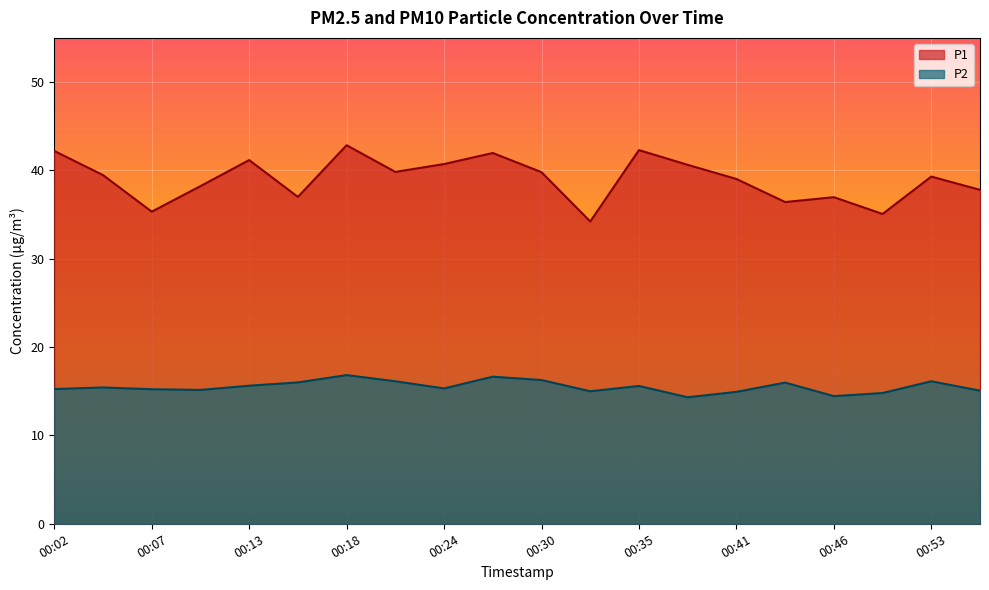

At which category is the sum across all series the highest?

00:18